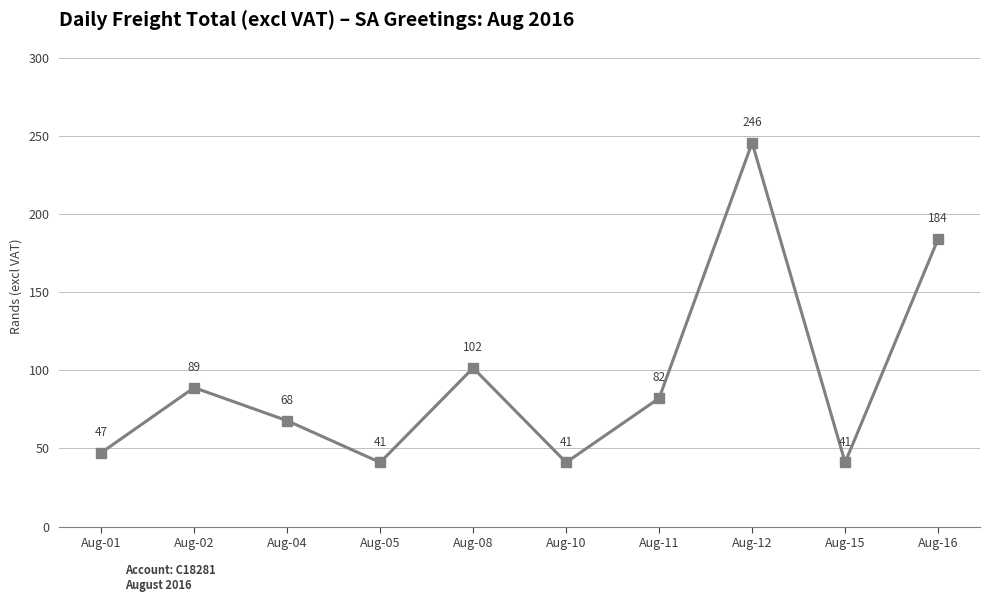

The chart shows a value of 132.1 at Aug-11. True or false?

False